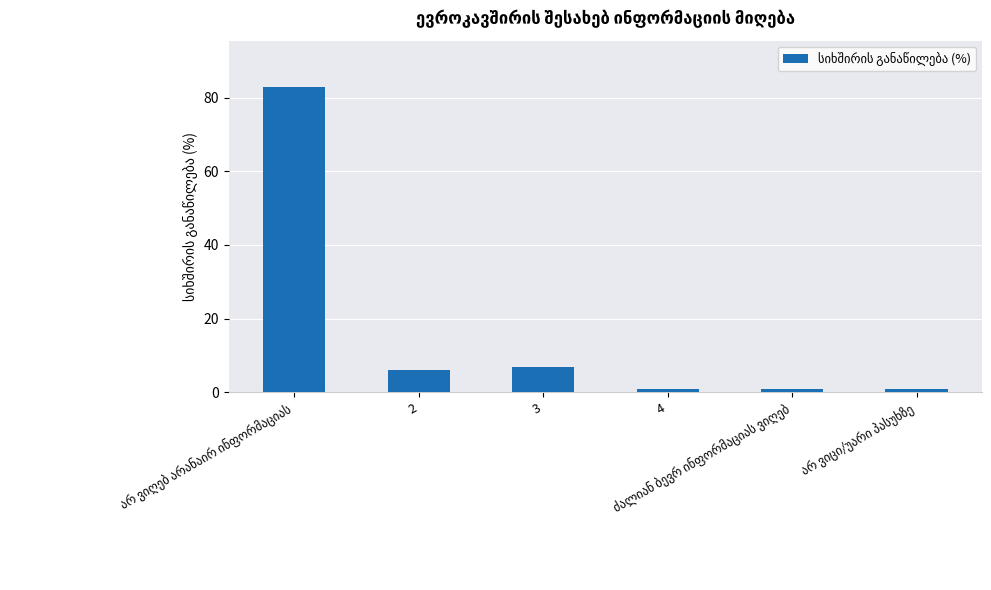

What value does the data have at 3, to the nearest 5?

5